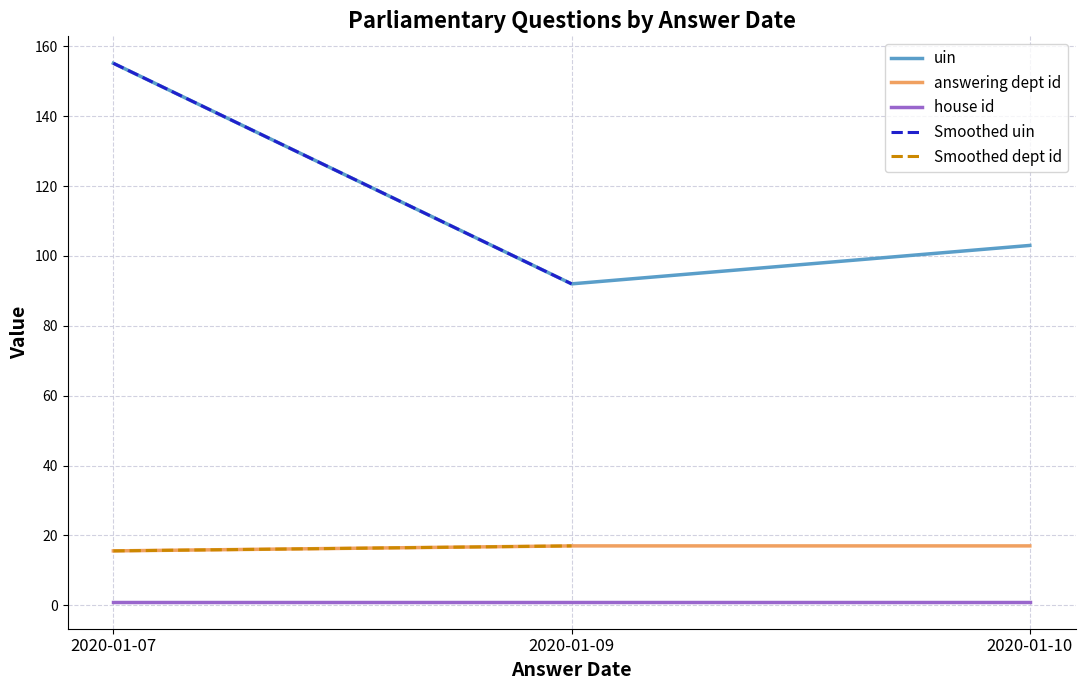

At which category is the sum across all series the highest?

2020-01-07